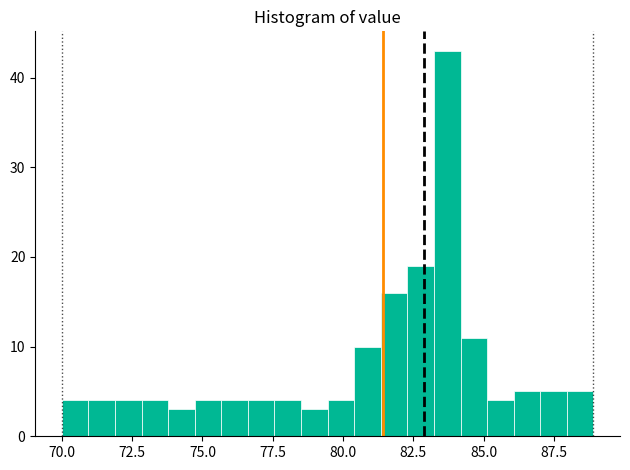

Around what value on the x-axis is the tallest bar? Give the approximate position of its centre, as read against the axis.

83.5